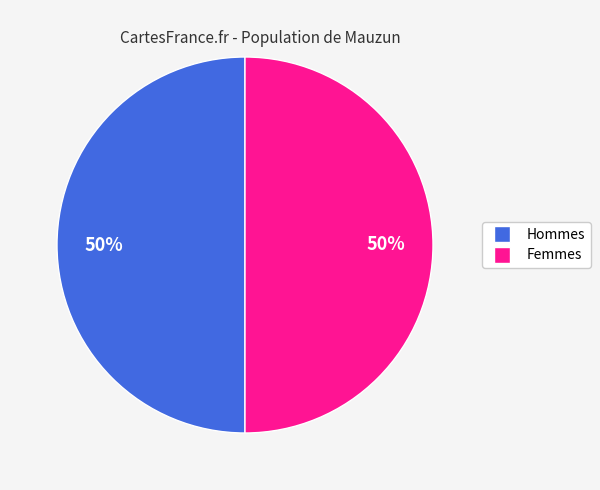

To the nearest percent, what is the average slice percentage?

50%